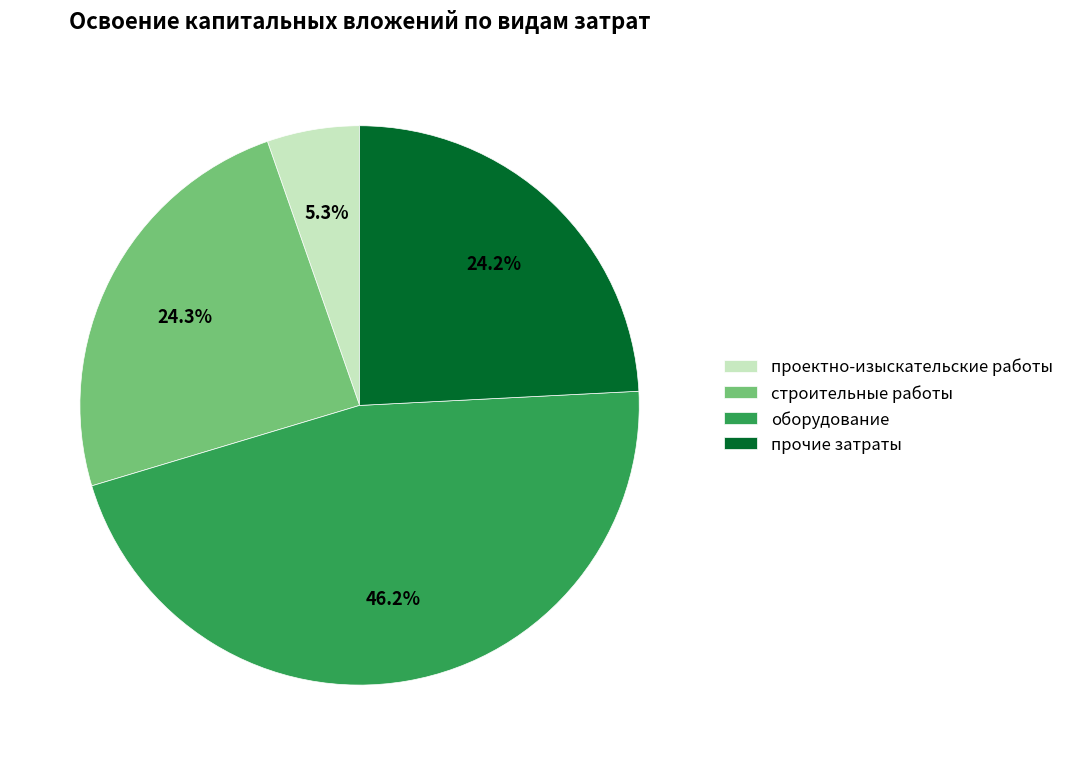

What percentage is the прочие затраты slice, to the nearest percent?

24%